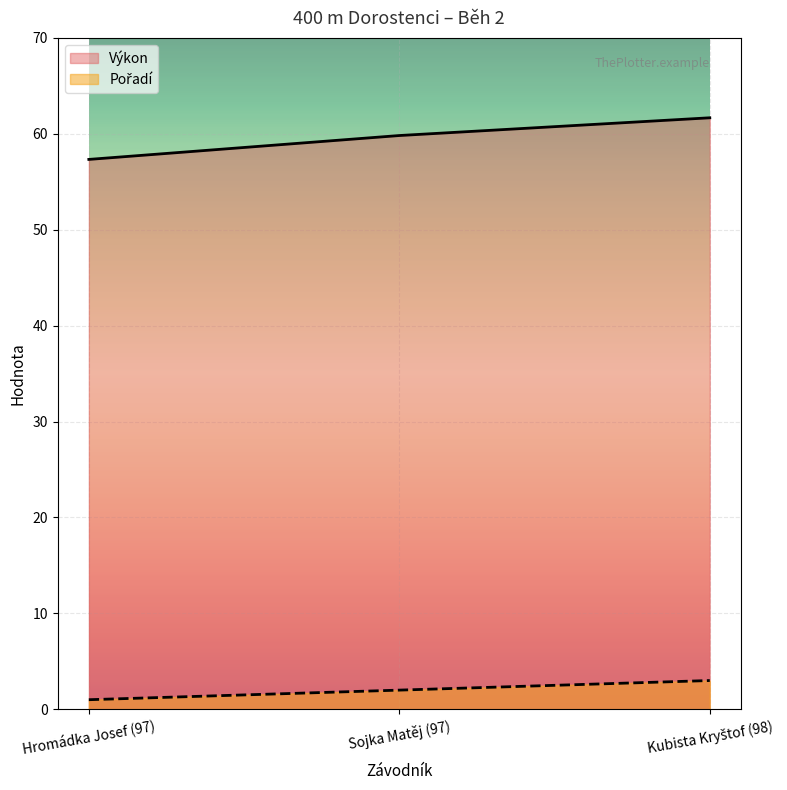

What is the spread (max minus min) of values at Kubista Kryštof (98)?

58.7